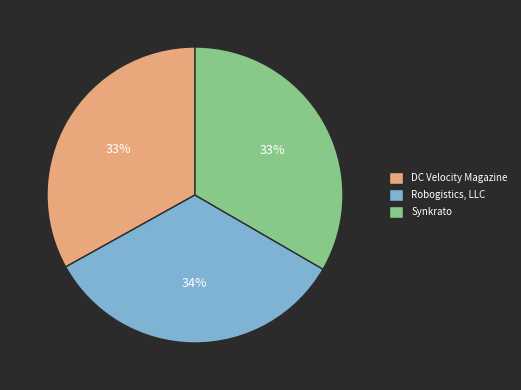

What percentage is the DC Velocity Magazine slice, to the nearest percent?

33%